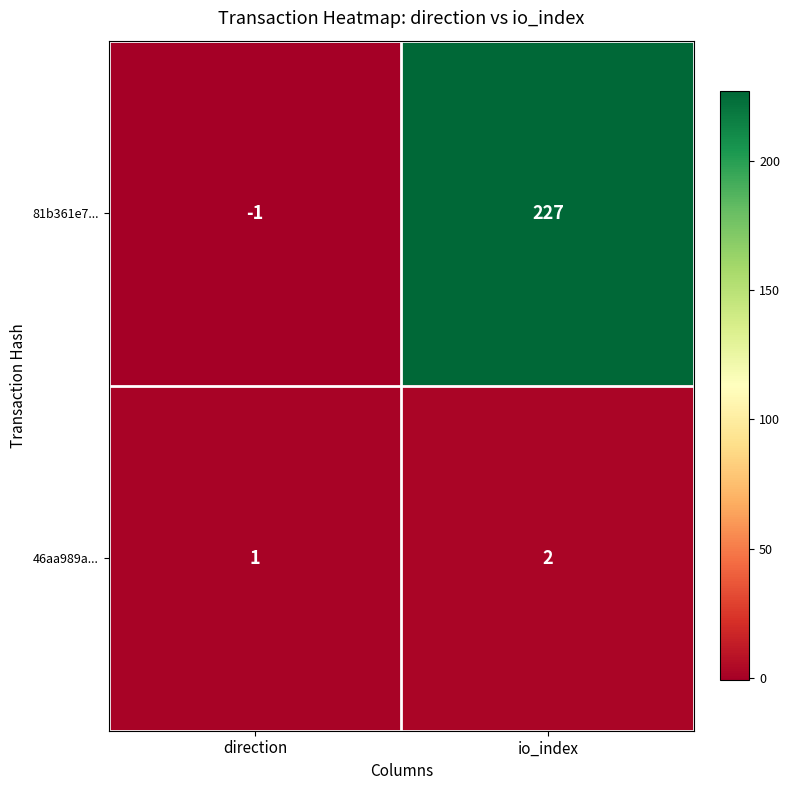

At how many categories does at least one series exceed 2?

1